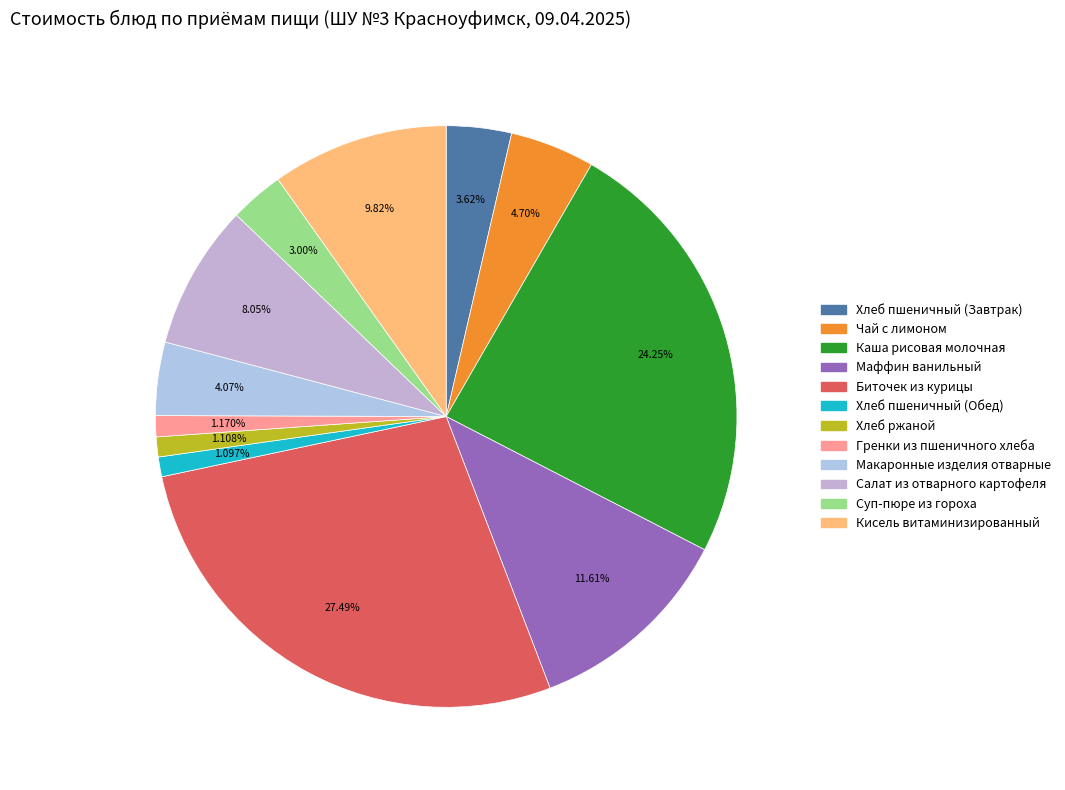

To the nearest percent, what portion does Салат из отварного картофеля represent?

8%